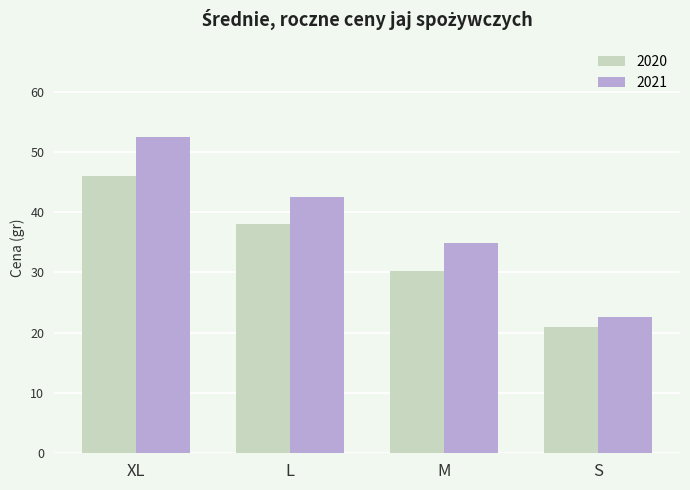

What is the difference between the maximum and minimum values in the 2020 series?

25.1